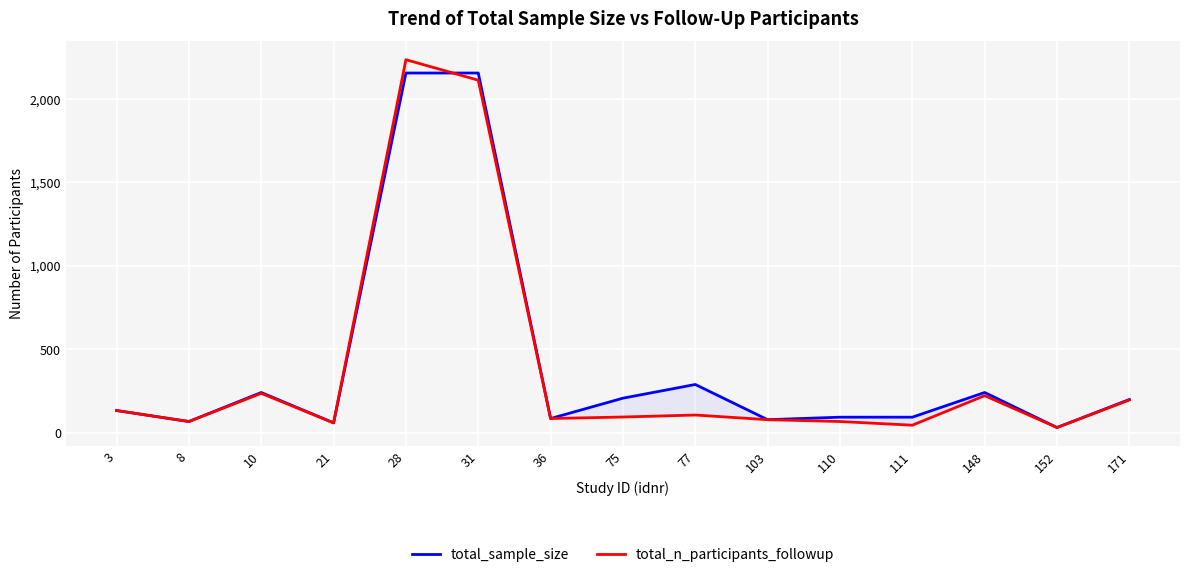

What is the lowest value of the total_sample_size series?

30